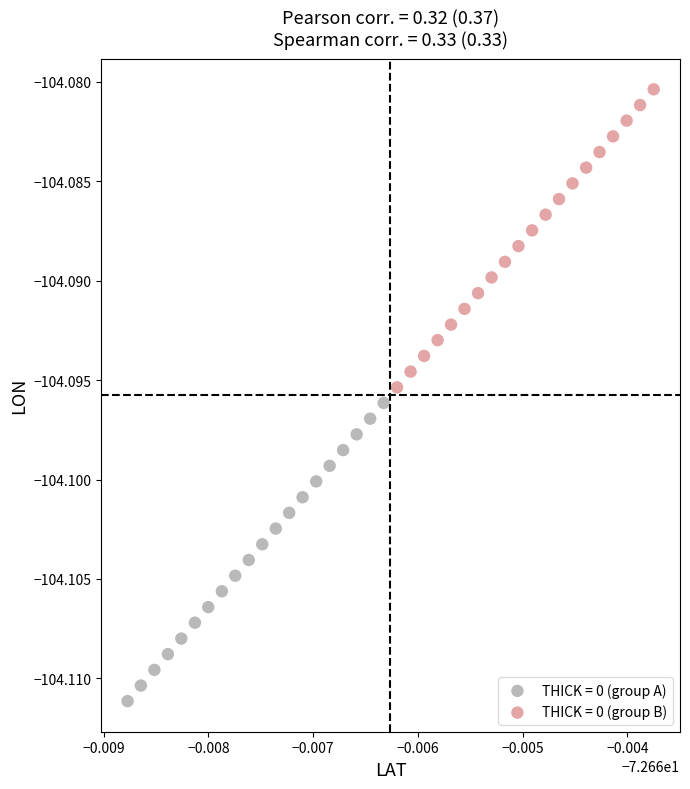

Which series reaches the maximum Y coordinate?

THICK = 0 (group B)